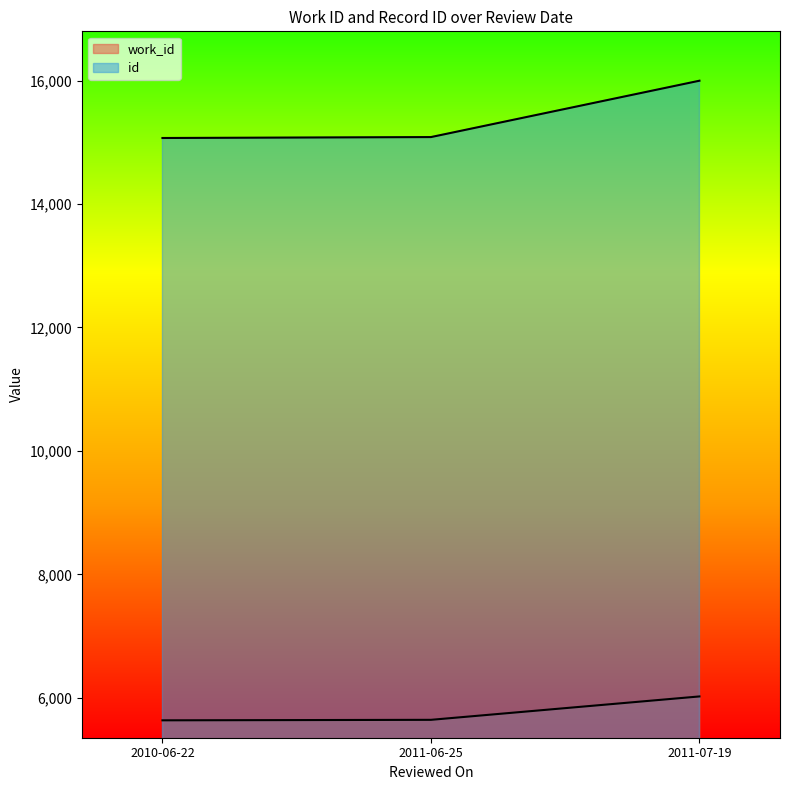

Which series has the largest range (max minus min)?

id